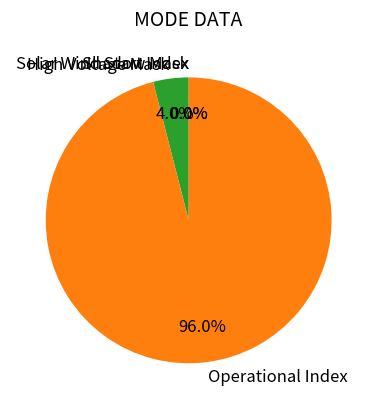

Which slice is the smallest?

Shadow Mask